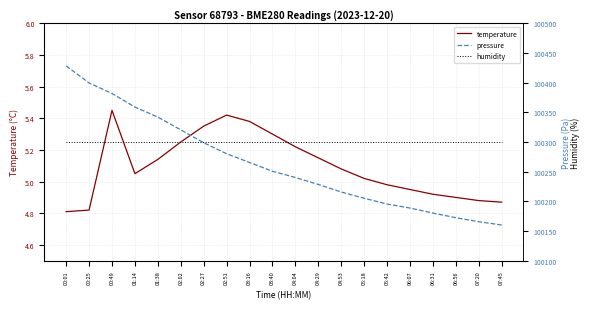

What are all the series names shown in the legend?

temperature, pressure, humidity